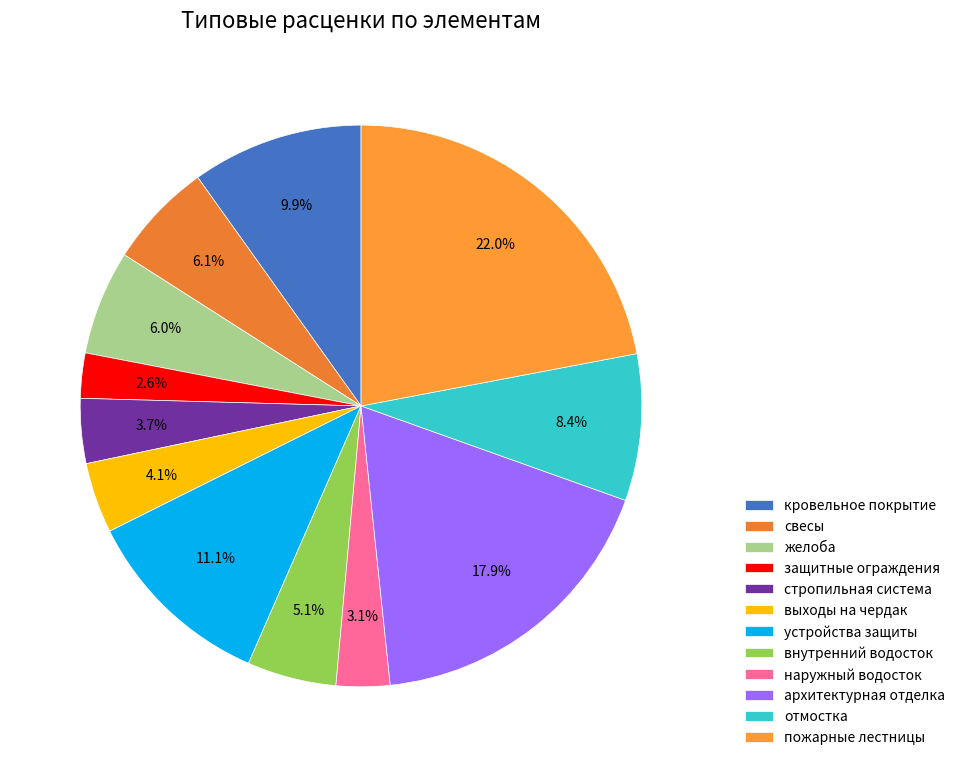

Is there any slice that represents more than half of the pie?

No